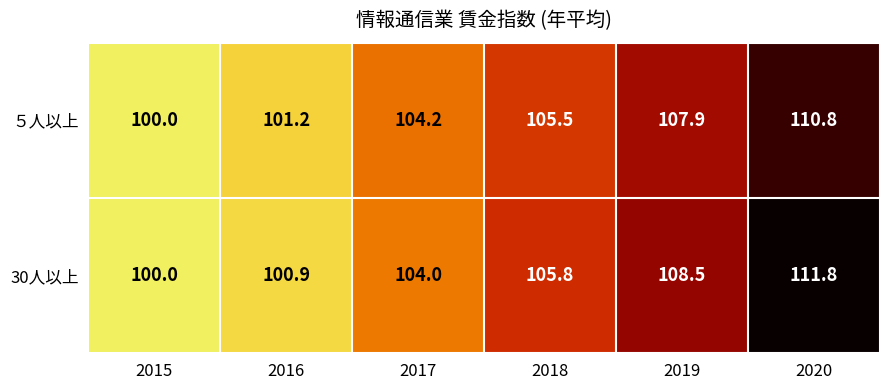

Rank the series by their average value, from highest to lowest.

30人以上, ５人以上